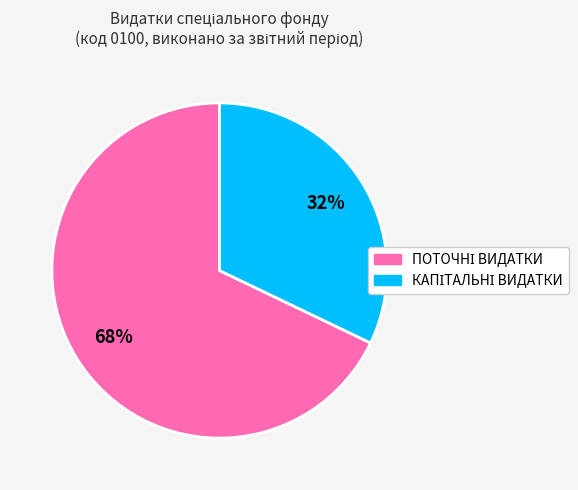

Is there a majority slice in this chart?

Yes